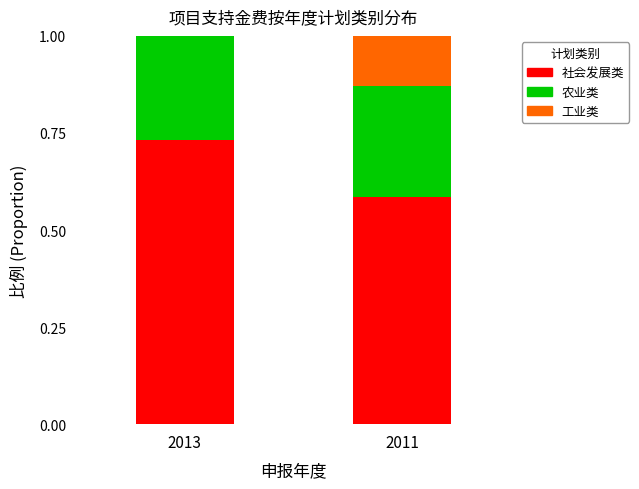

Are the bars grouped side by side (vs. stacked)?

No